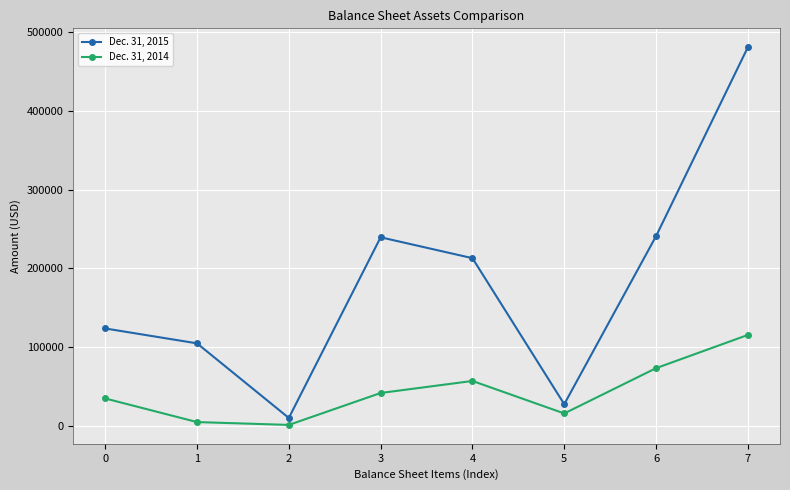

How many interior local peaks does the Dec. 31, 2015 series have?

1